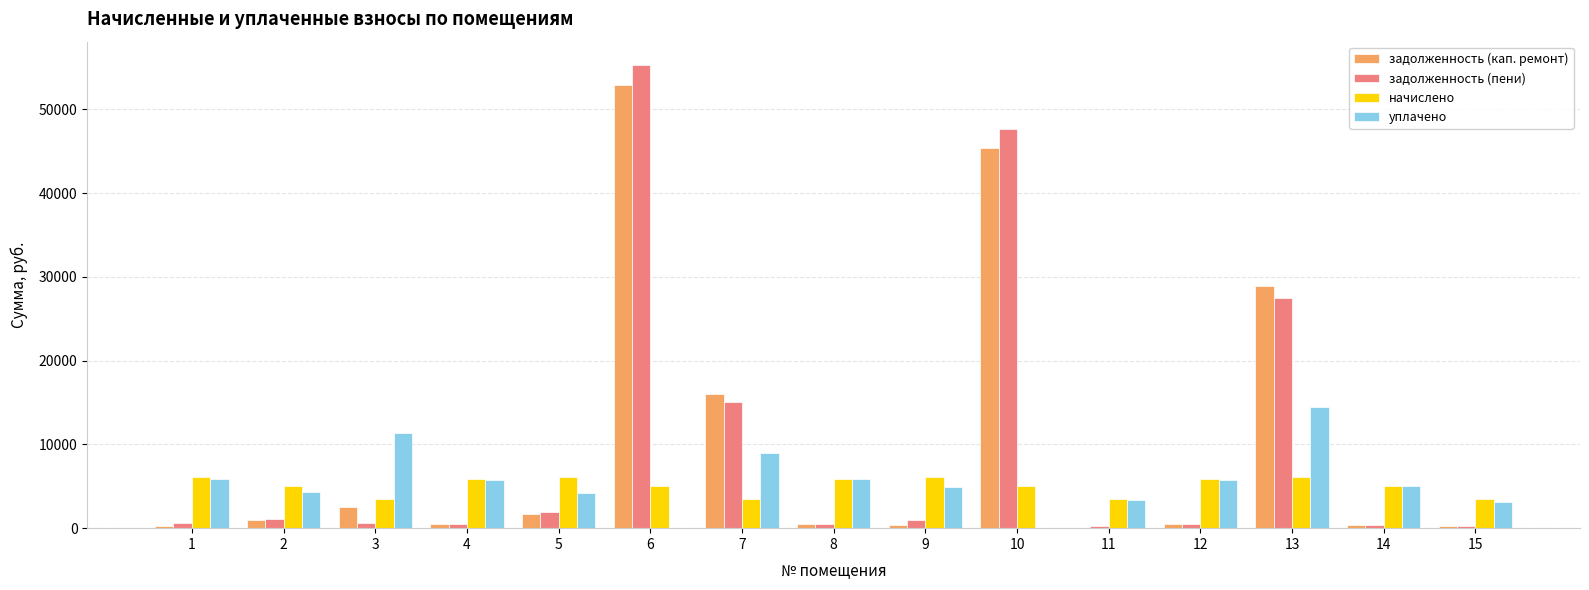

What is the sum of all уплачено values?

83148.9